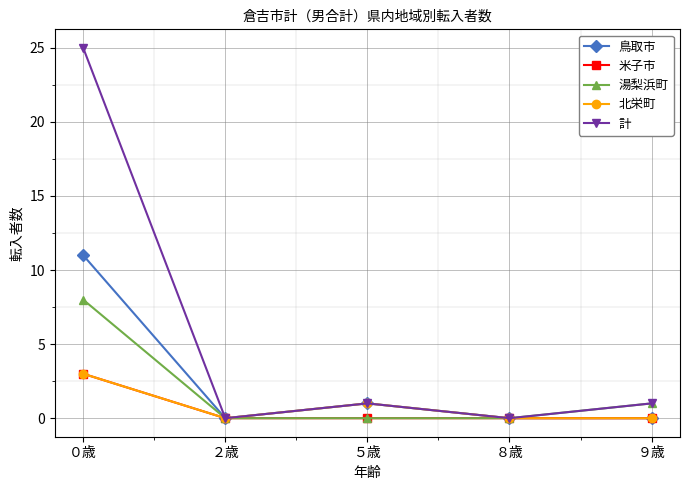

What is the greatest value displayed?

25